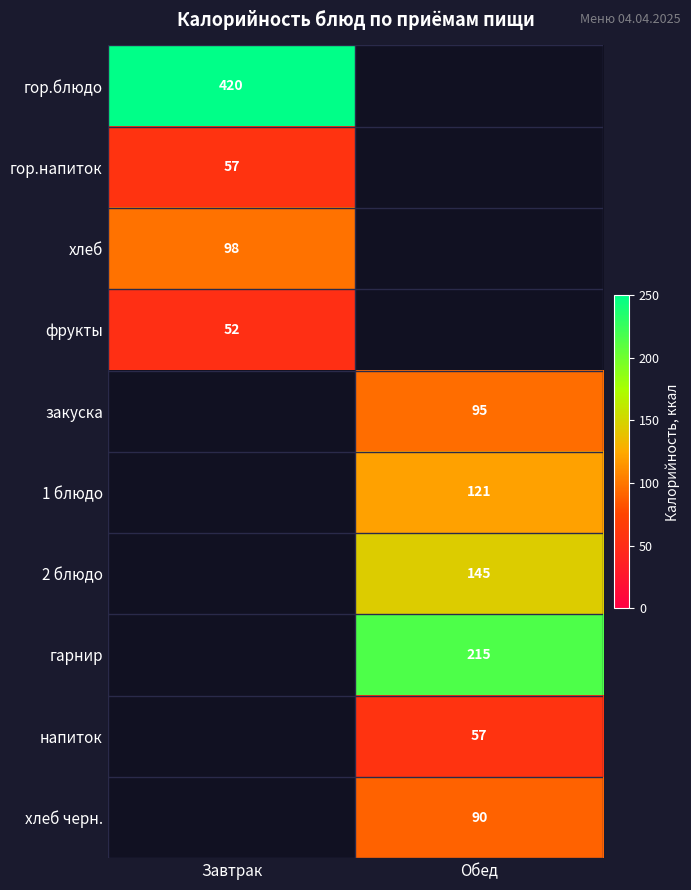

Is the value of 2 блюдо at Обед greater than the value of гарнир at Обед?

No